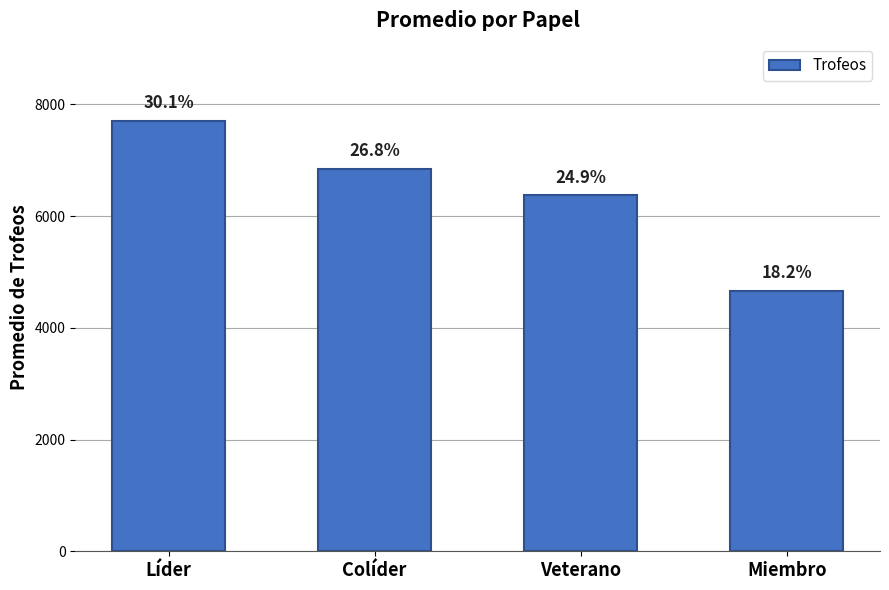

What is the difference between the values at Líder and Miembro?

3035